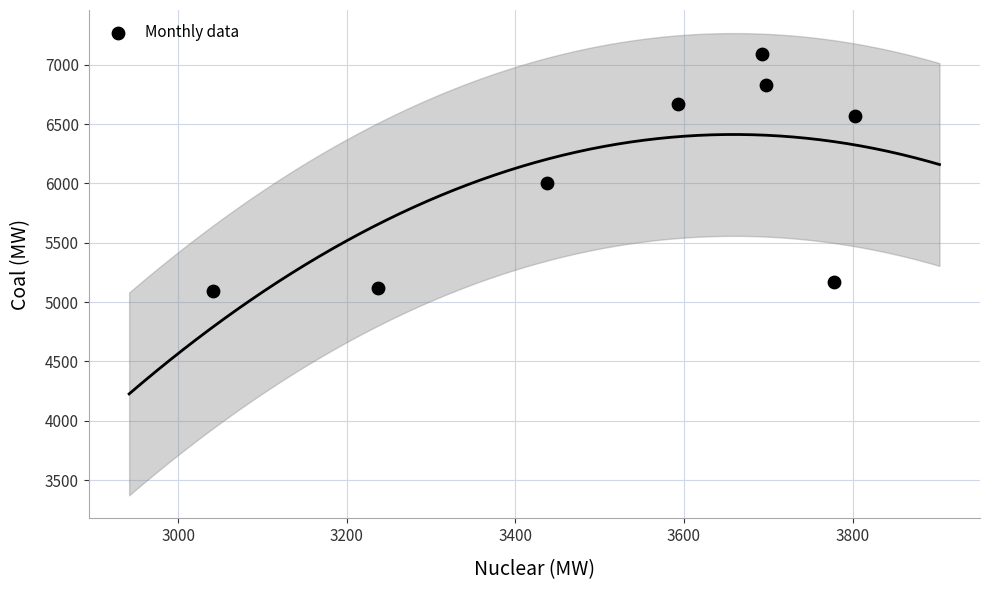

What Y value in the scatter plot is closest to 6092?

6000